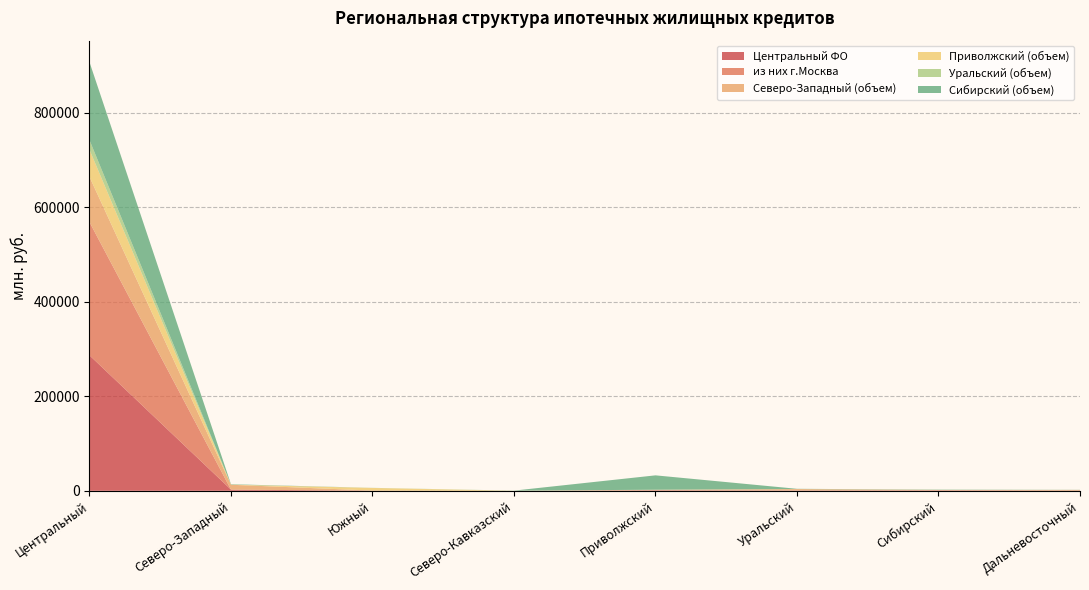

At which category is the sum across all series the highest?

Центральный